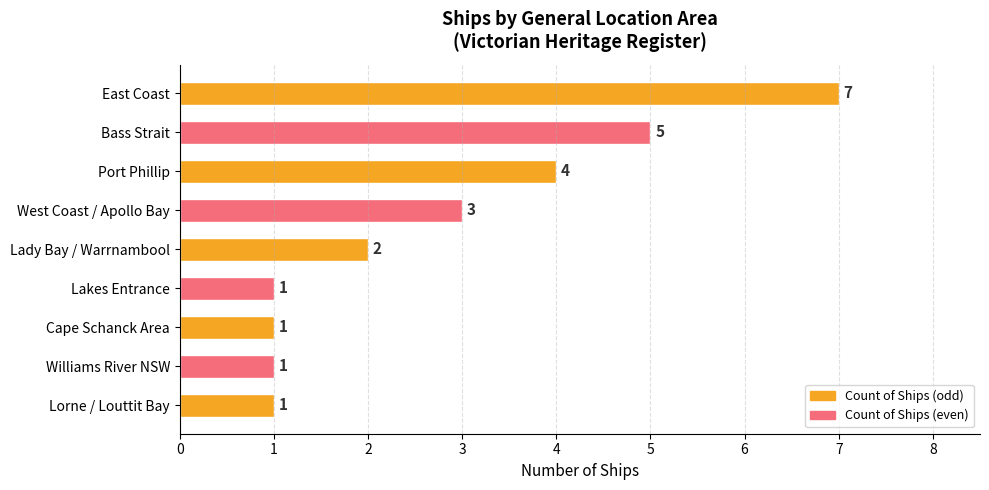

Does the chart contain stacked bars?

No